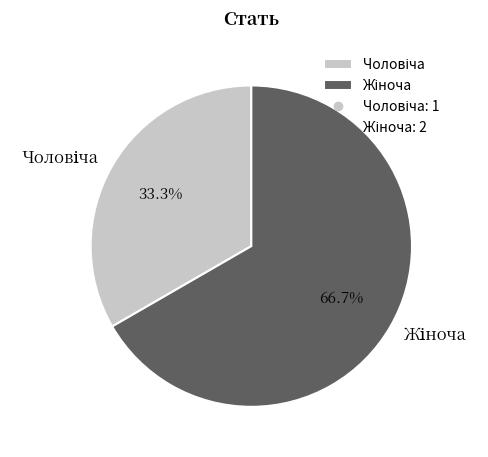

Is there any slice that represents more than half of the pie?

Yes